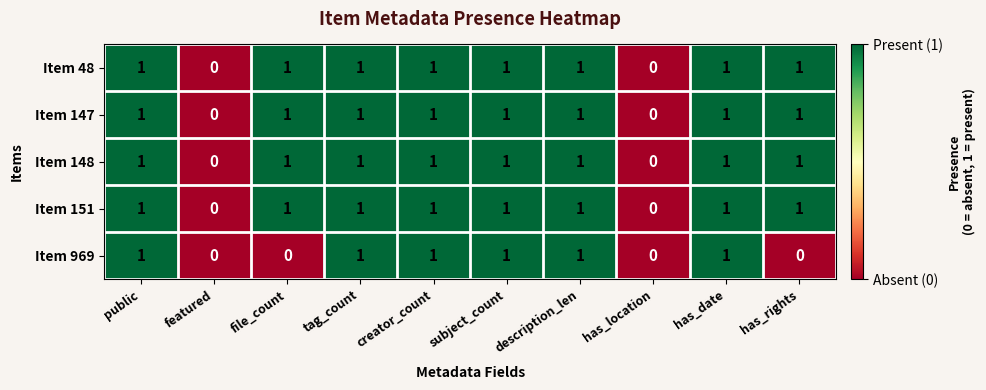

Is it true that Item 969 equals 2 at subject_count?

False